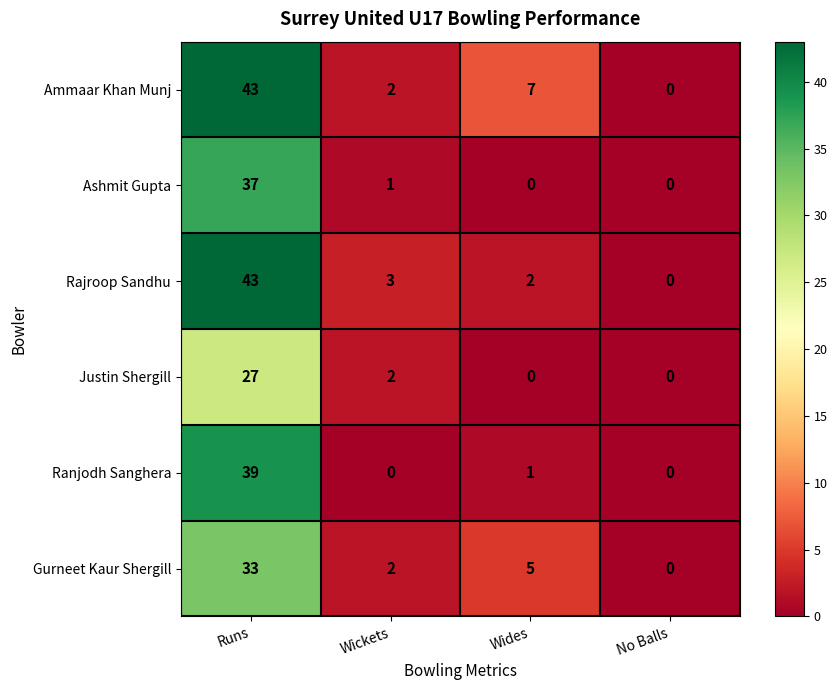

At which category is the sum across all series the highest?

Runs